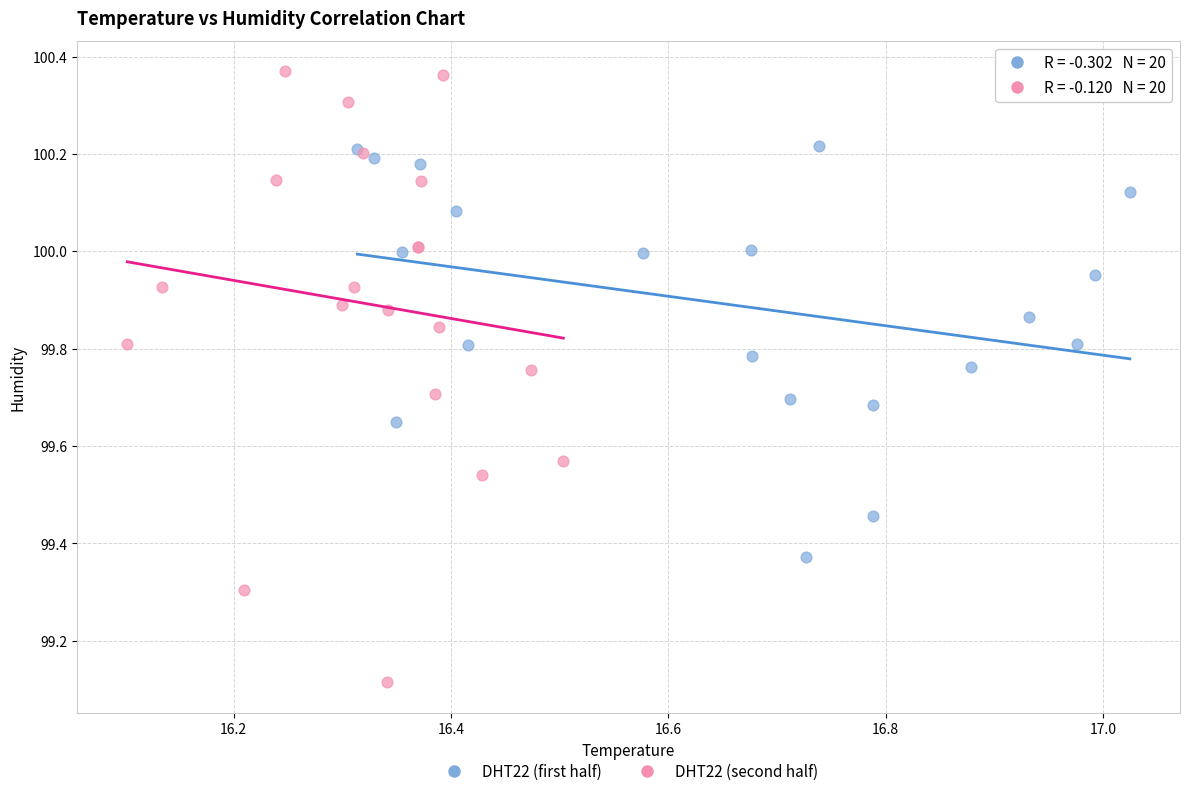

Which series contains the highest Y value?

DHT22 (second half)